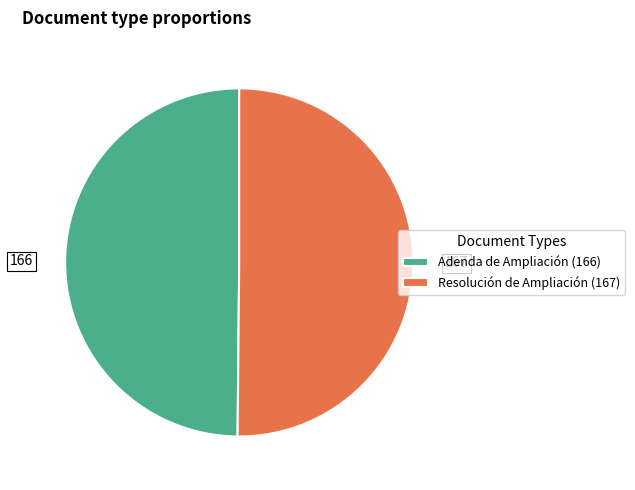

True or false: Adenda de Ampliación accounts for 50% of the total.

True